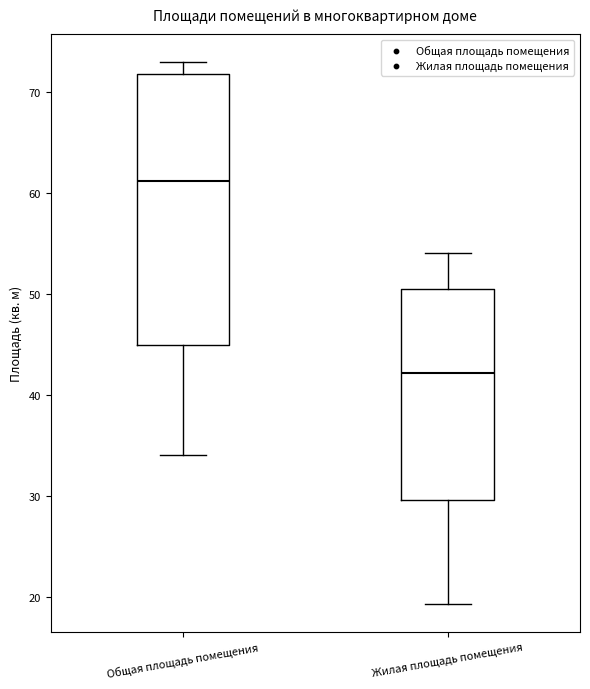

Where is the lower edge of the box for Жилая площадь помещения on the y-axis? The values are not printed on the chart, so give them approximately, as read against the axis.

30